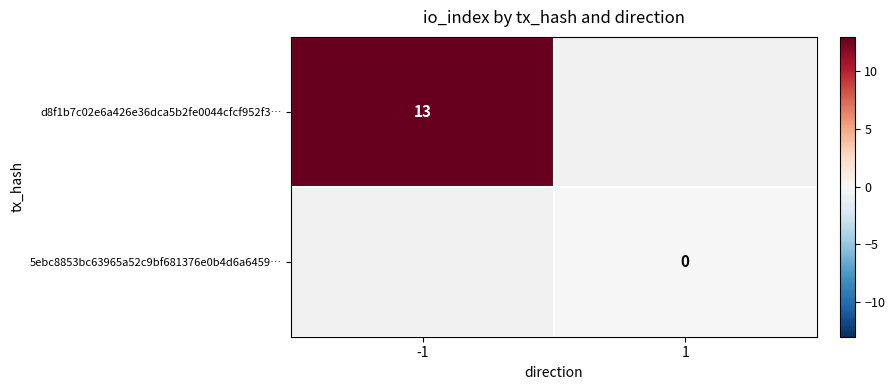

How many categories are shown in the chart?

2